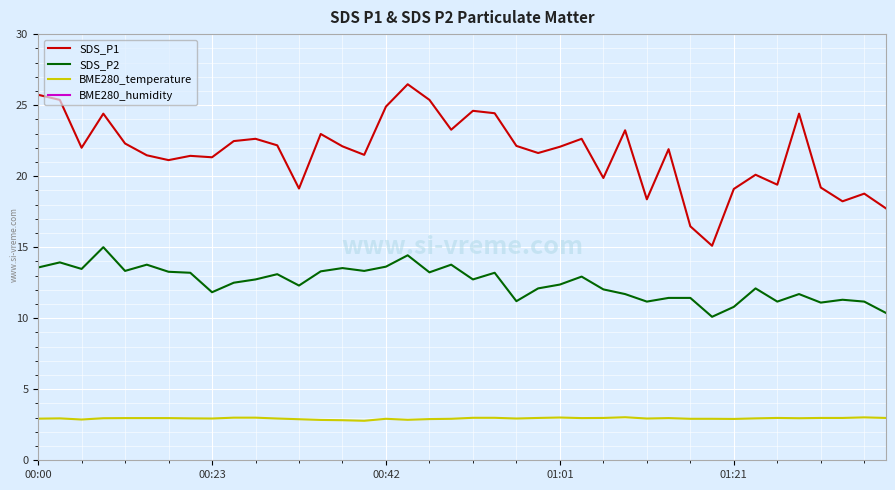

True or false: SDS_P1 and BME280_temperature intersect in this chart.

False